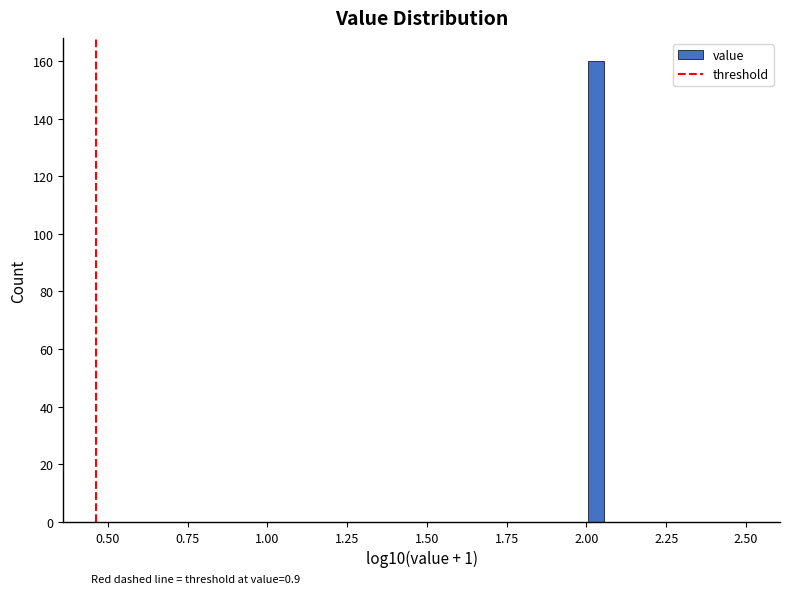

Around what value on the x-axis is the tallest bar? Give the approximate position of its centre, as read against the axis.

2.05